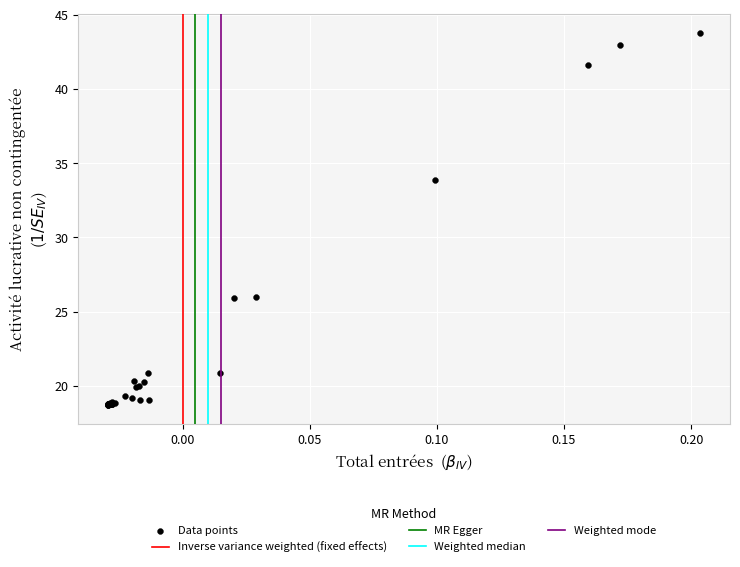

What Y value in the scatter plot is closest to 31?

33.9